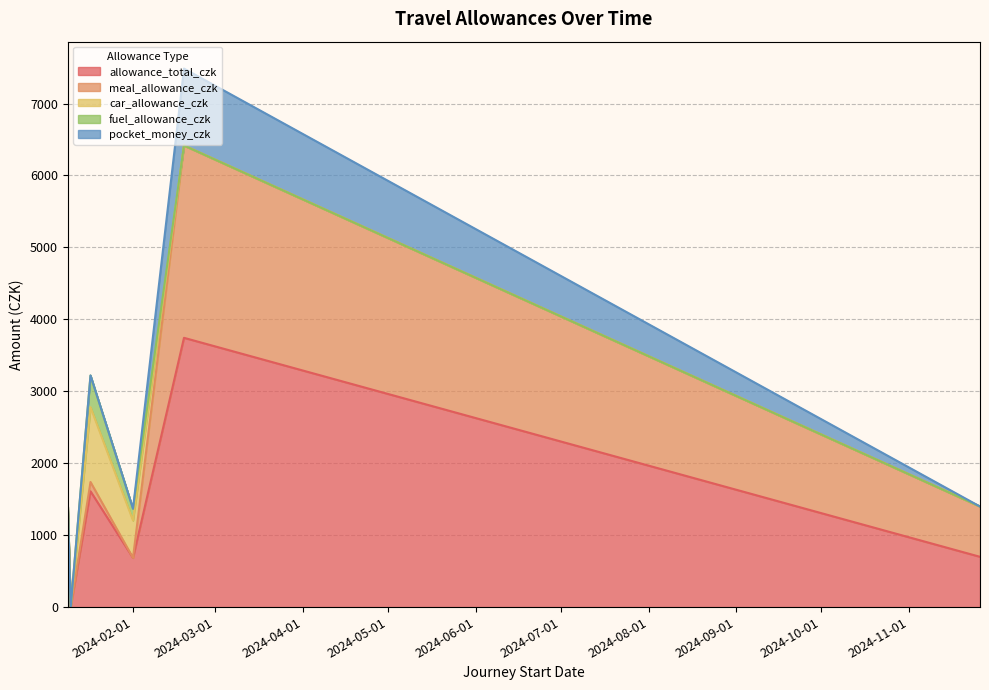

The value of allowance_total_czk at 2024-02-19 is 3743.0. True or false?

True